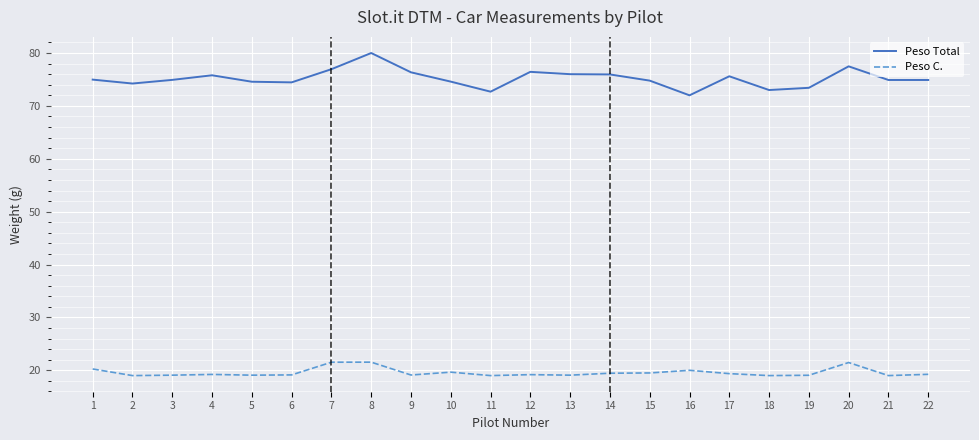

How many lines are shown in the chart?

2